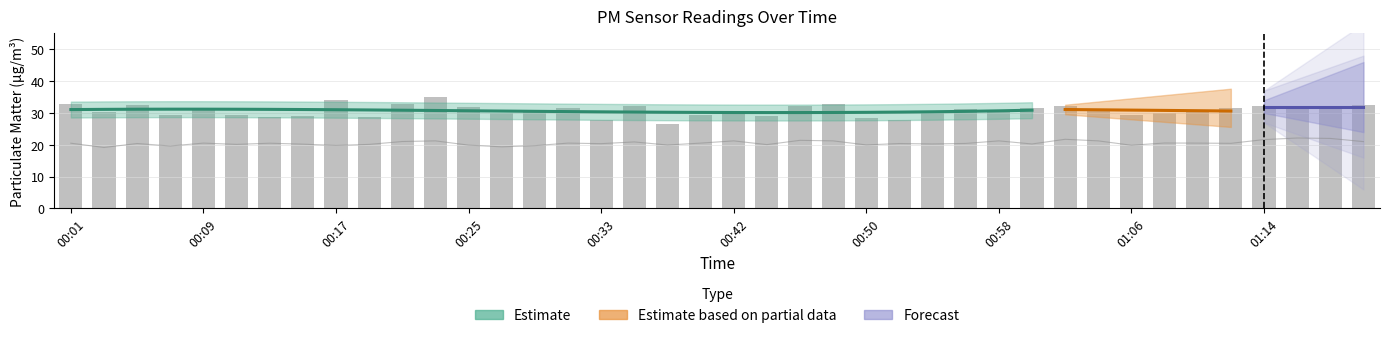

At which label does P2 reach its peak?

01:16